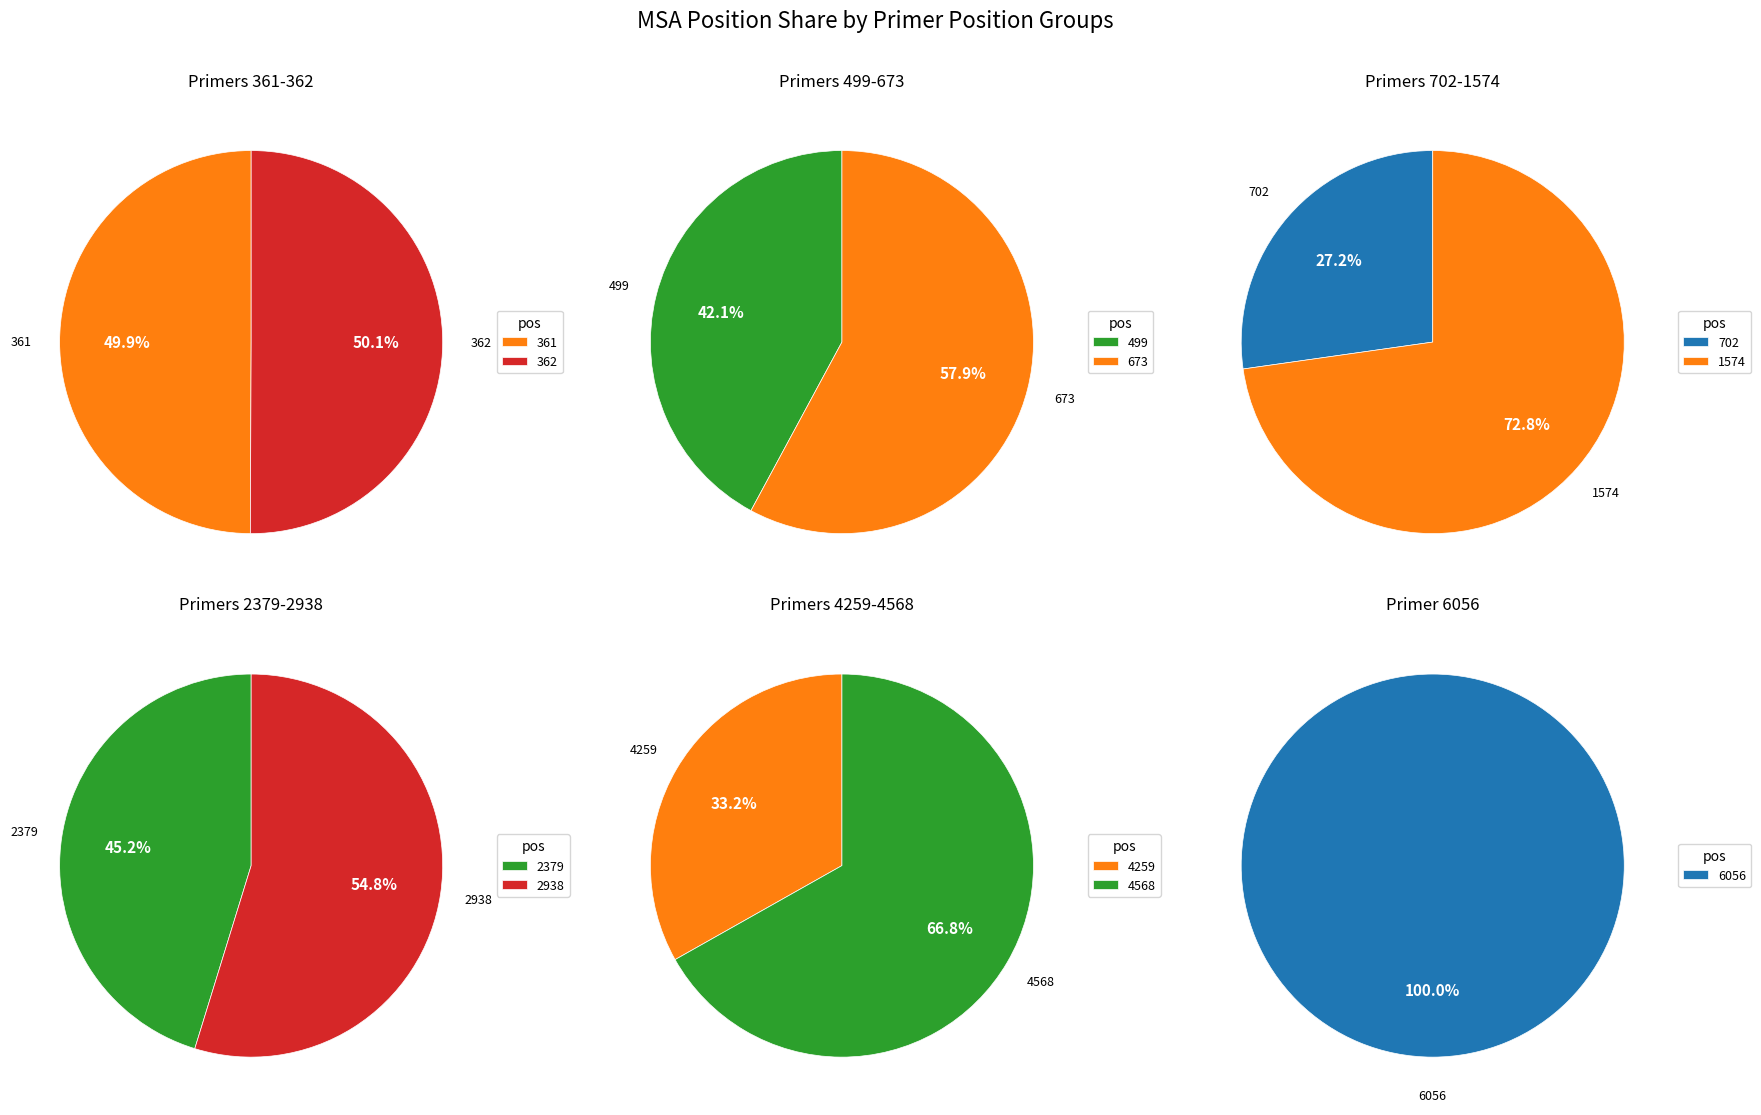

Count the number of slices in the pie.

11